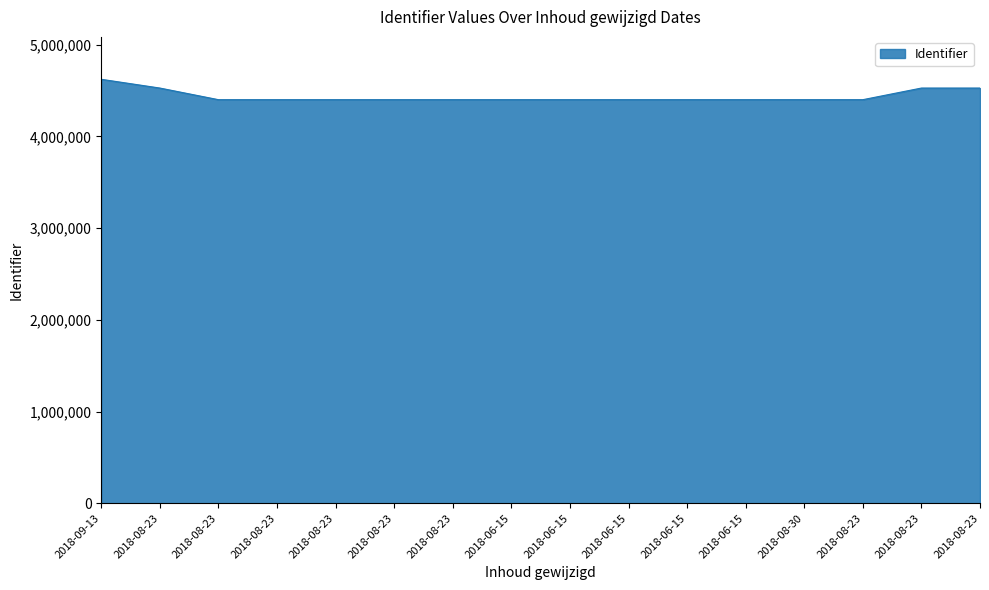

What is the change in value from 2018-08-23 to 2018-06-15?

-126723